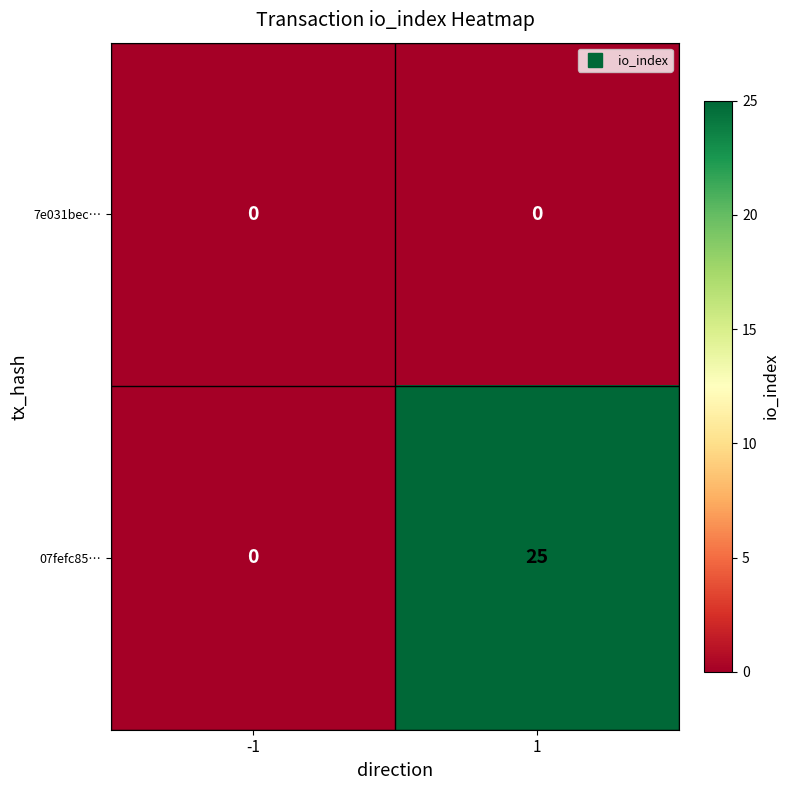

Rank the series by their average value, from lowest to highest.

7e031bec…, 07fefc85…